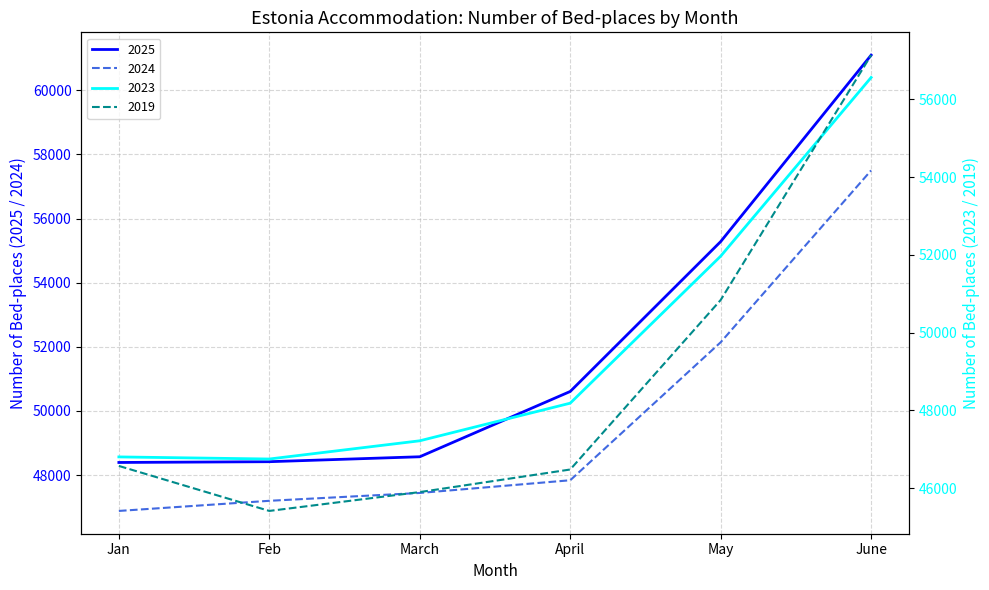

The 2019 series shows 61361 at April. True or false?

False